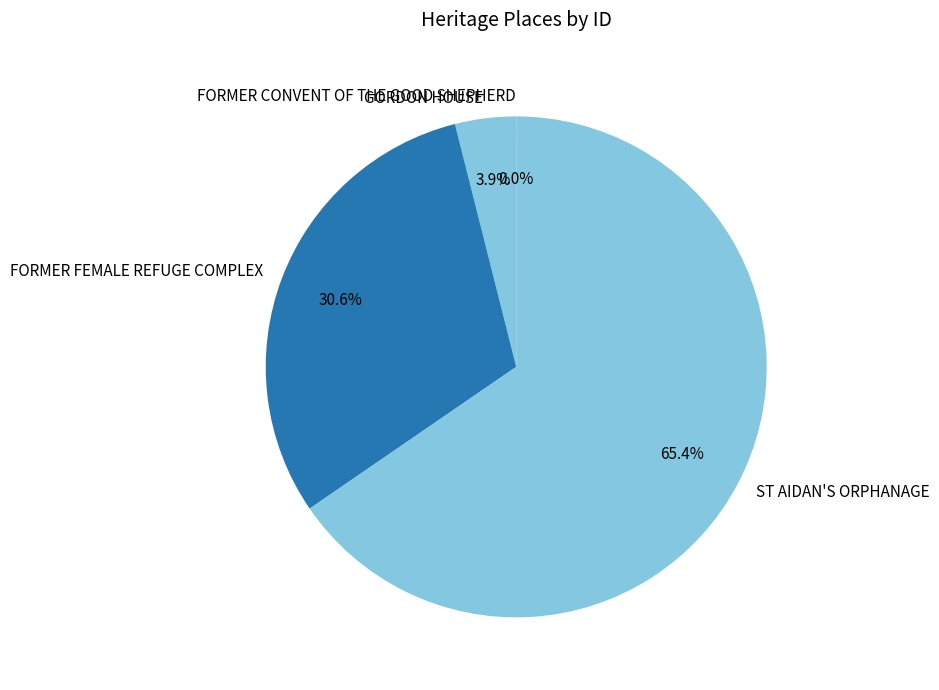

True or false: FORMER FEMALE REFUGE COMPLEX accounts for 31% of the total.

True